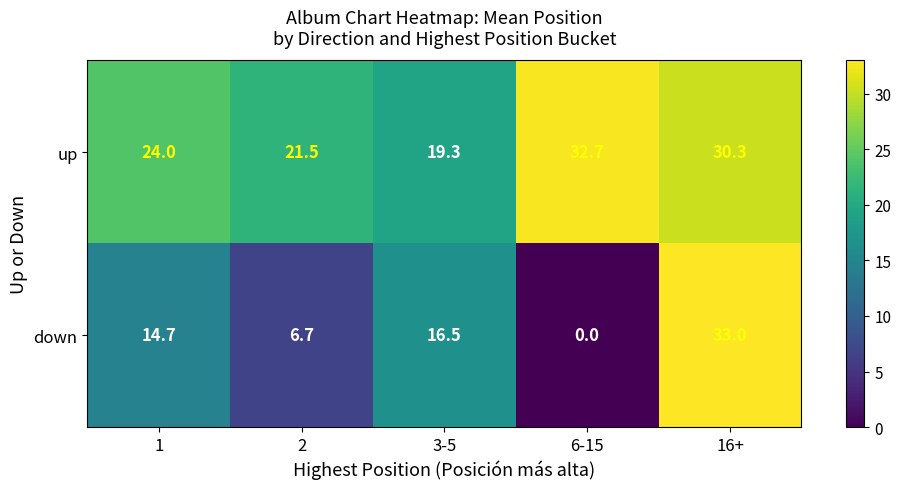

The up series shows 21.5 at 2. True or false?

True